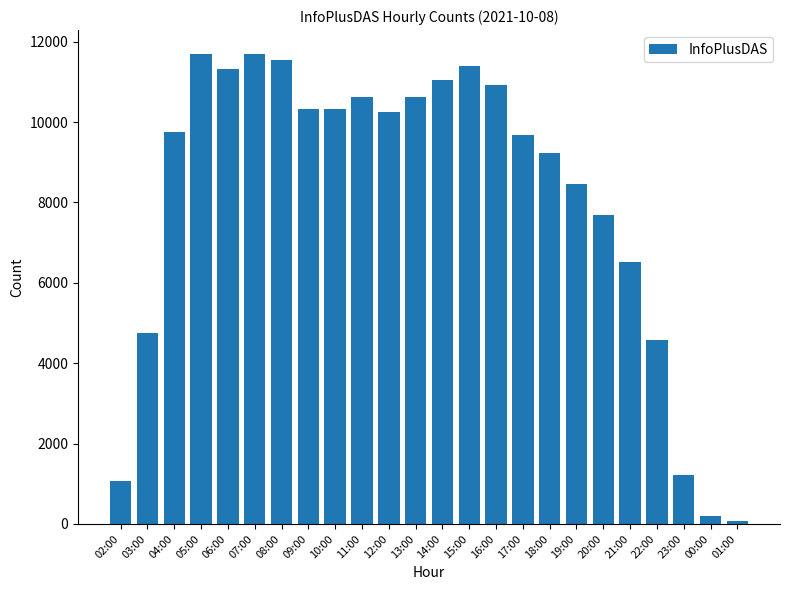

What is the label of the 14th bar from the right?

12:00